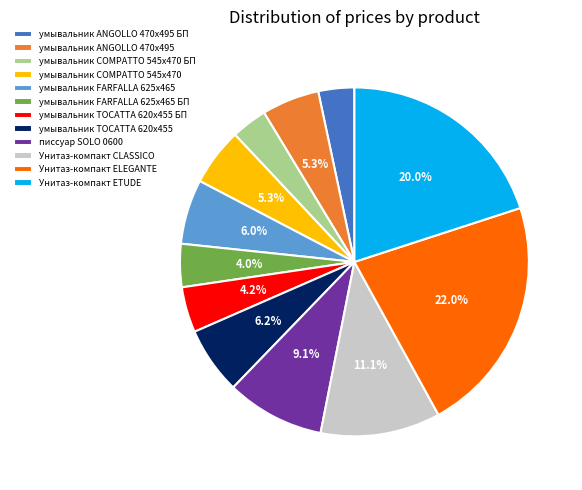

Does умывальник FARFALLA 625х465 БП represent more than half of the total?

No